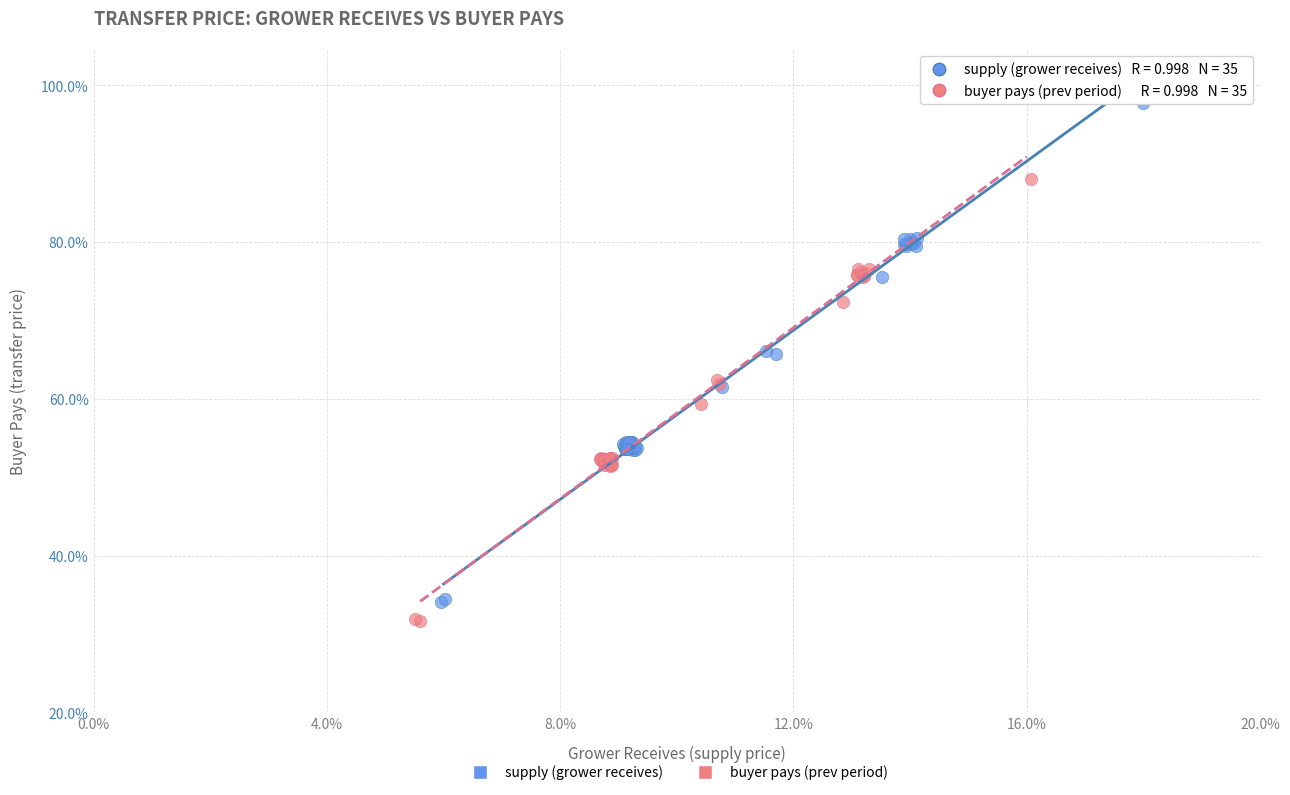

What are all the series names shown in the legend?

supply (grower receives), buyer pays (prev period)